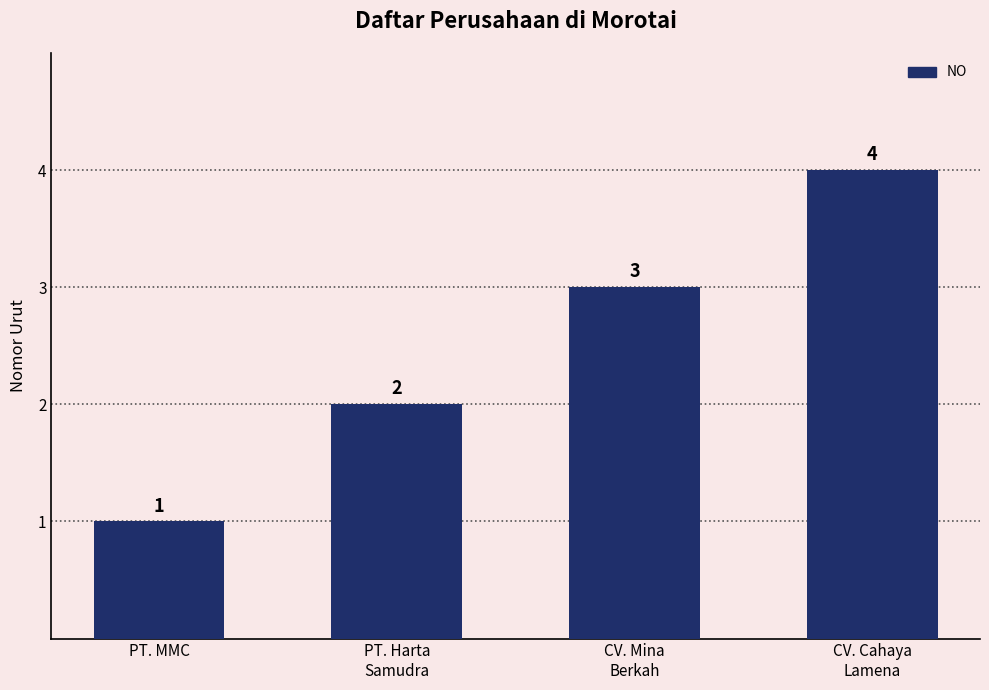

Reading left to right, list all the values displayed in this chart.

1	2	3	4